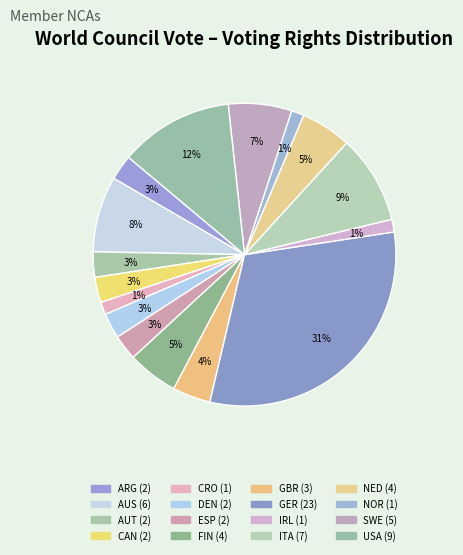

Which category has the smallest portion of the pie?

CRO